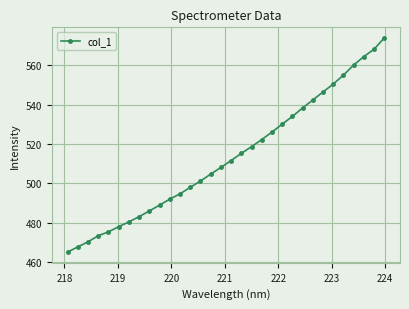

What is the minimum value shown in the chart?

465.0